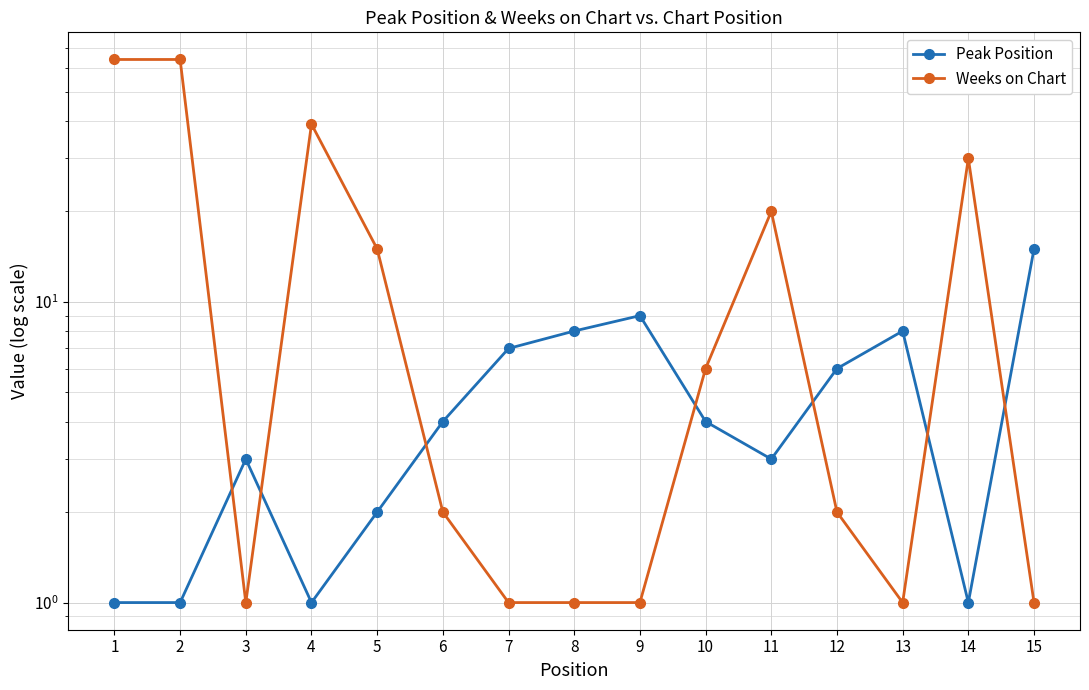

Read the Peak Position value at 10.

4